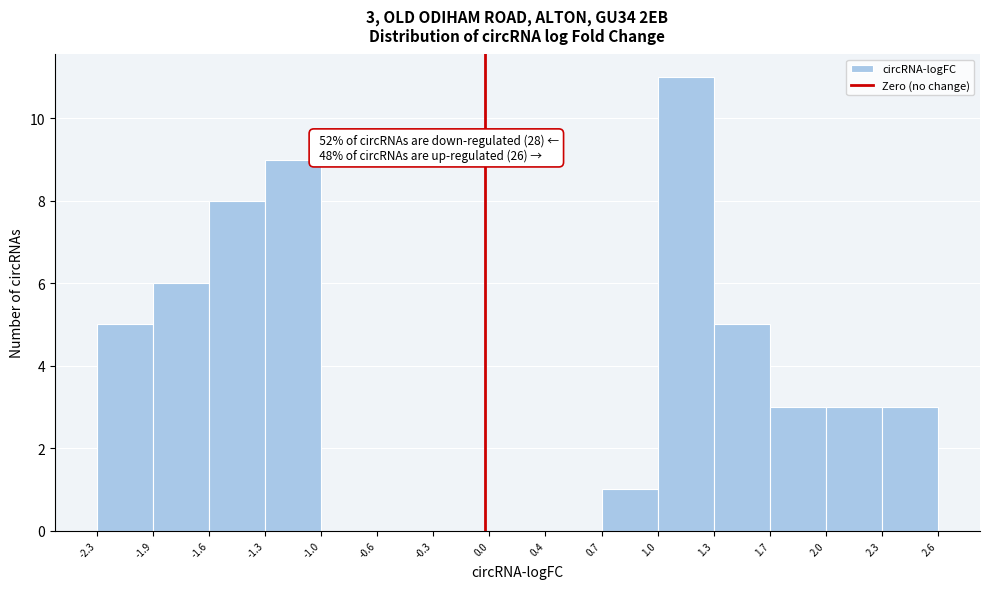

Over which range of the x-axis is the bar tallest?

1.0 to 1.3